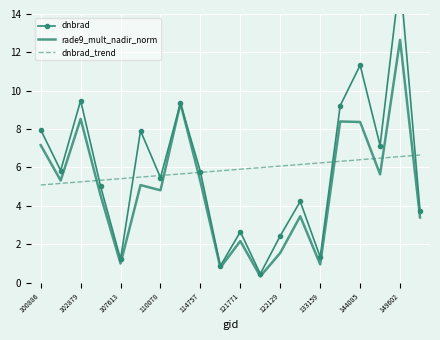

Is it true that rade9_mult_nadir_norm equals 0.9 at 133159?

True